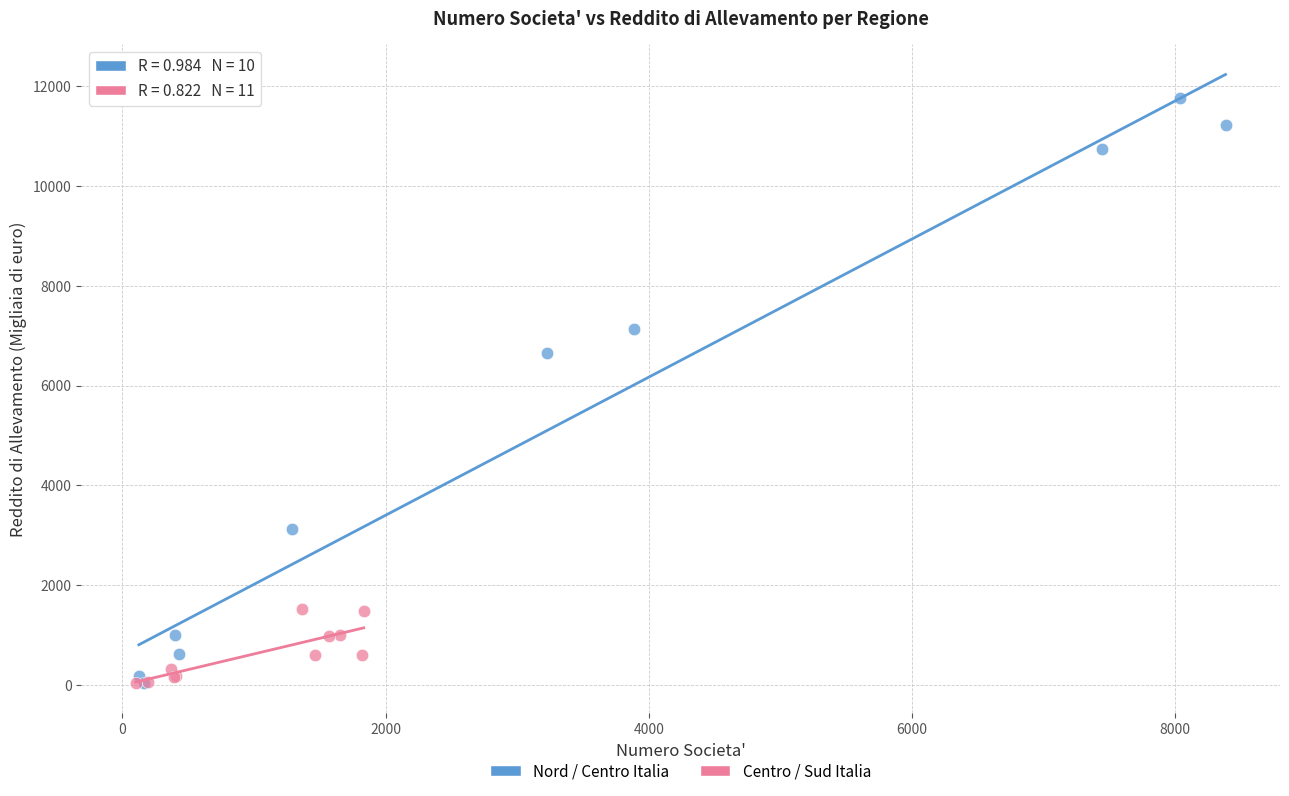

Which series has the widest spread of Y values?

Nord / Centro Italia